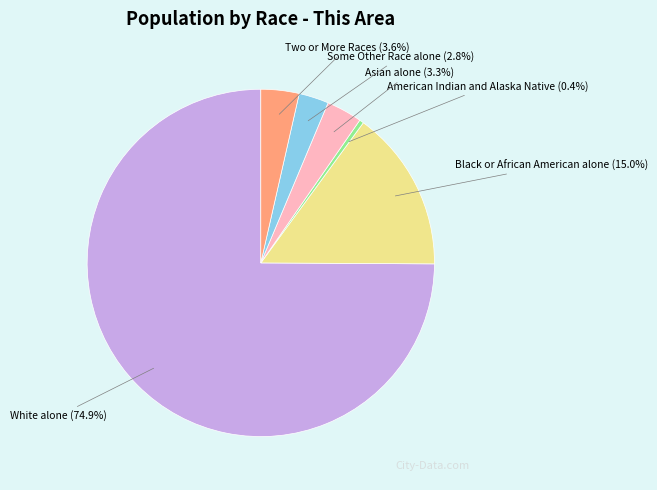

How many slices are in this pie chart?

6